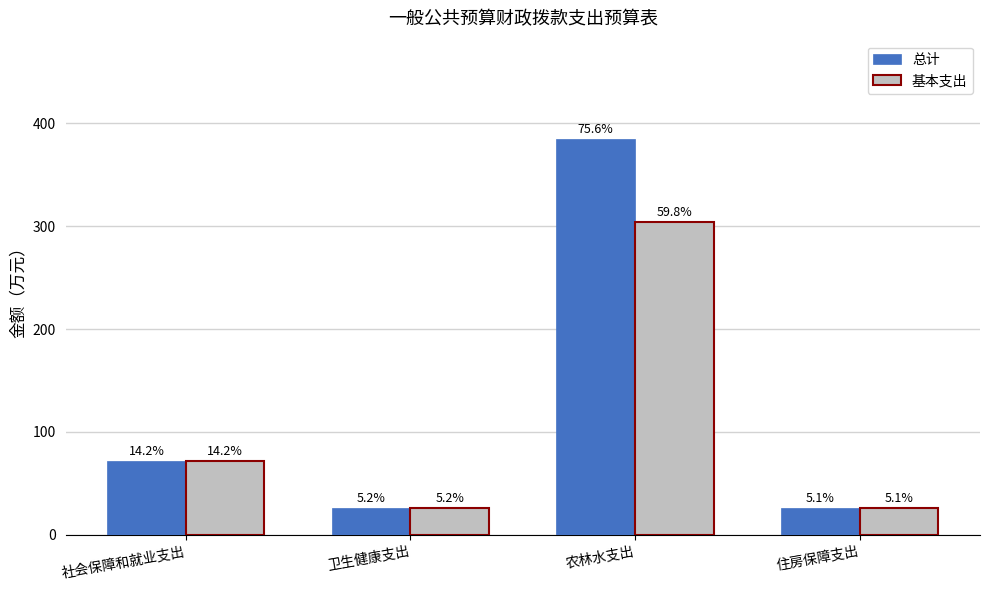

What is the minimum value shown in the chart?

25.9